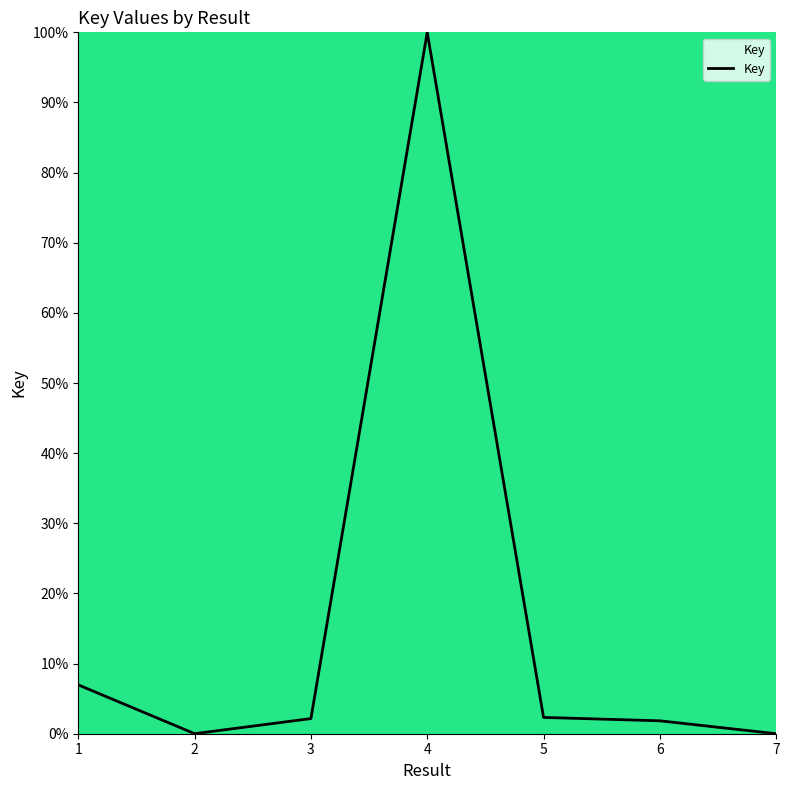

What is the greatest value displayed?

100.0